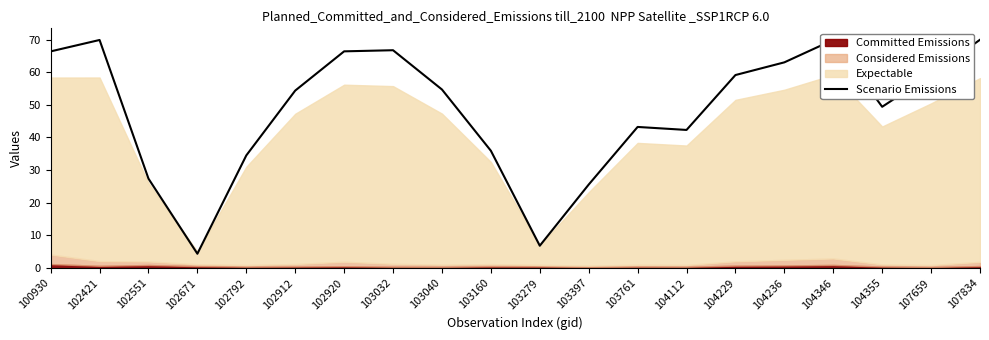

What is the greatest value displayed?

69.9